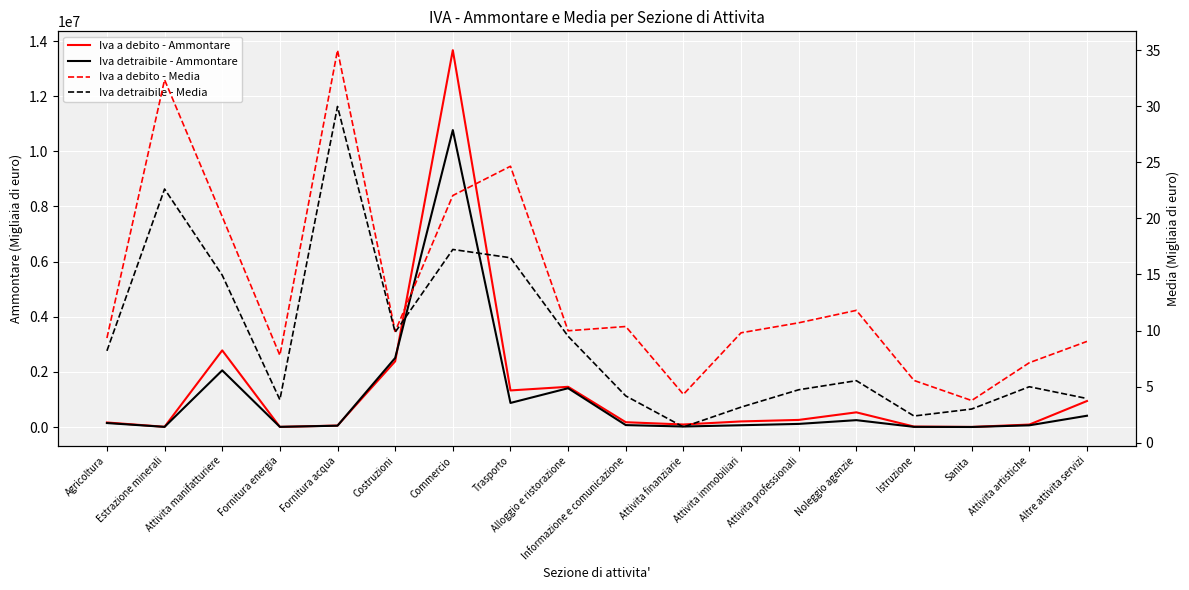

Which series has the largest total across all categories?

Iva a debito - Ammontare